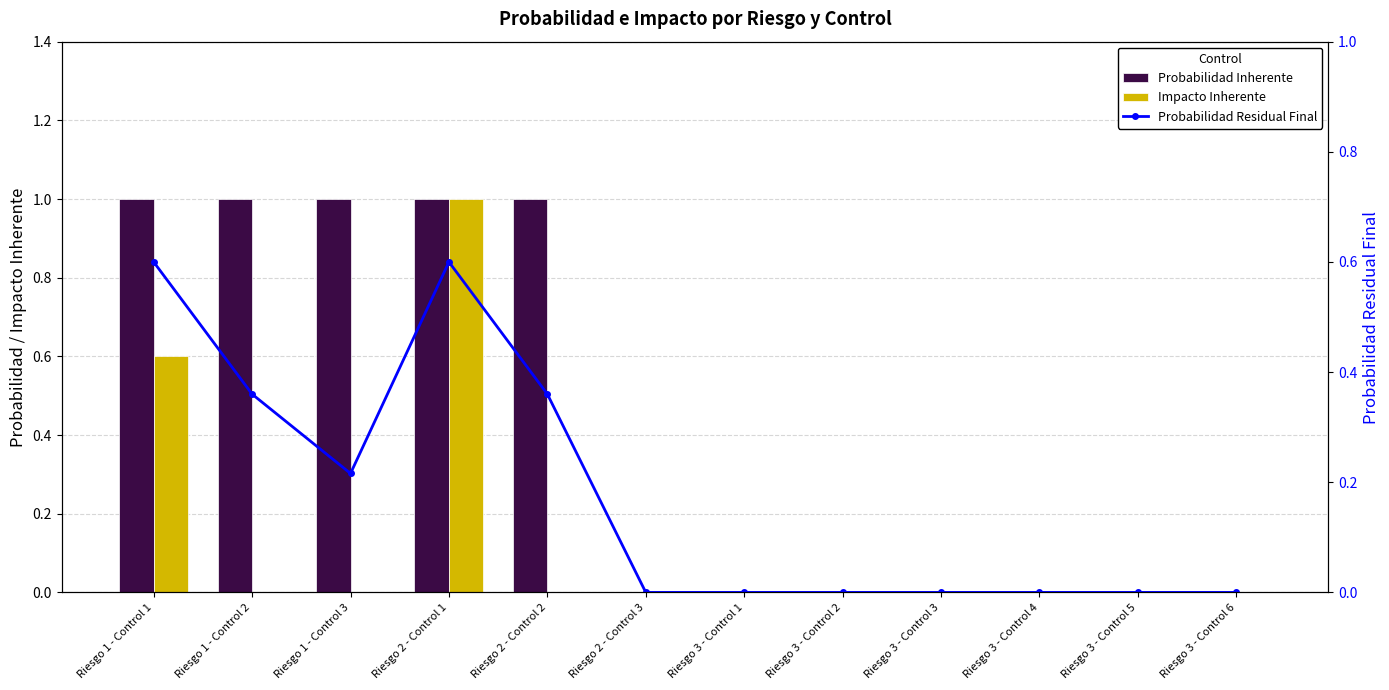

True or false: Impacto Inherente has a value of 0.0 at Riesgo 3 - Control 5.

True